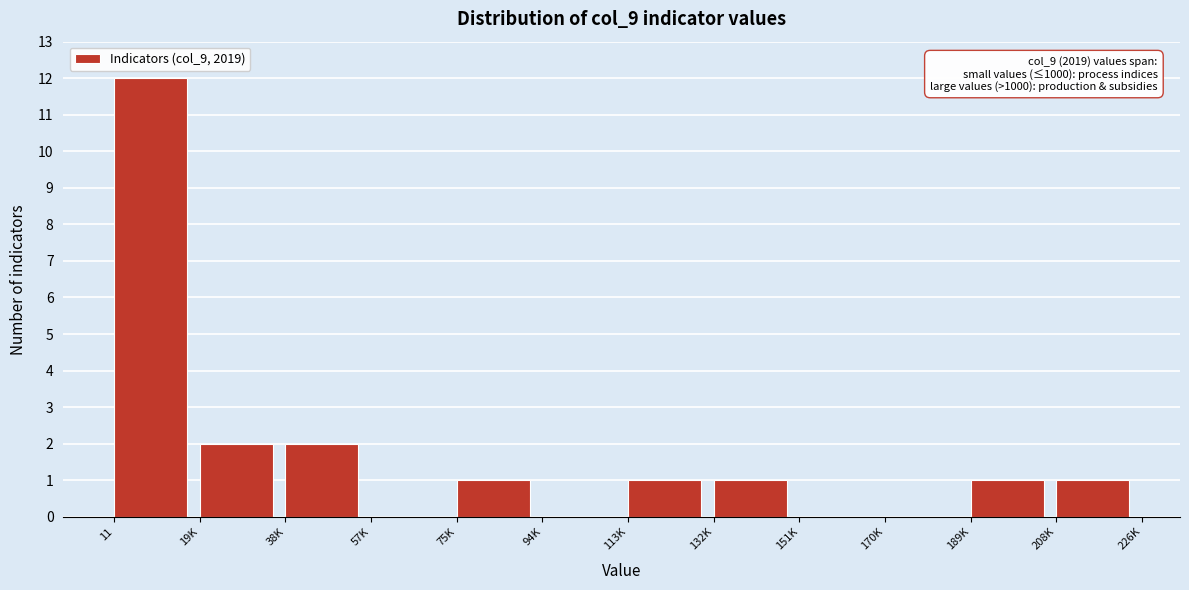

Reading right to left, list all the values displayed in this chart.

208K=1	189K=1	170K=0	151K=0	132K=1	113K=1	94K=0	75K=1	57K=0	38K=2	19K=2	11=12